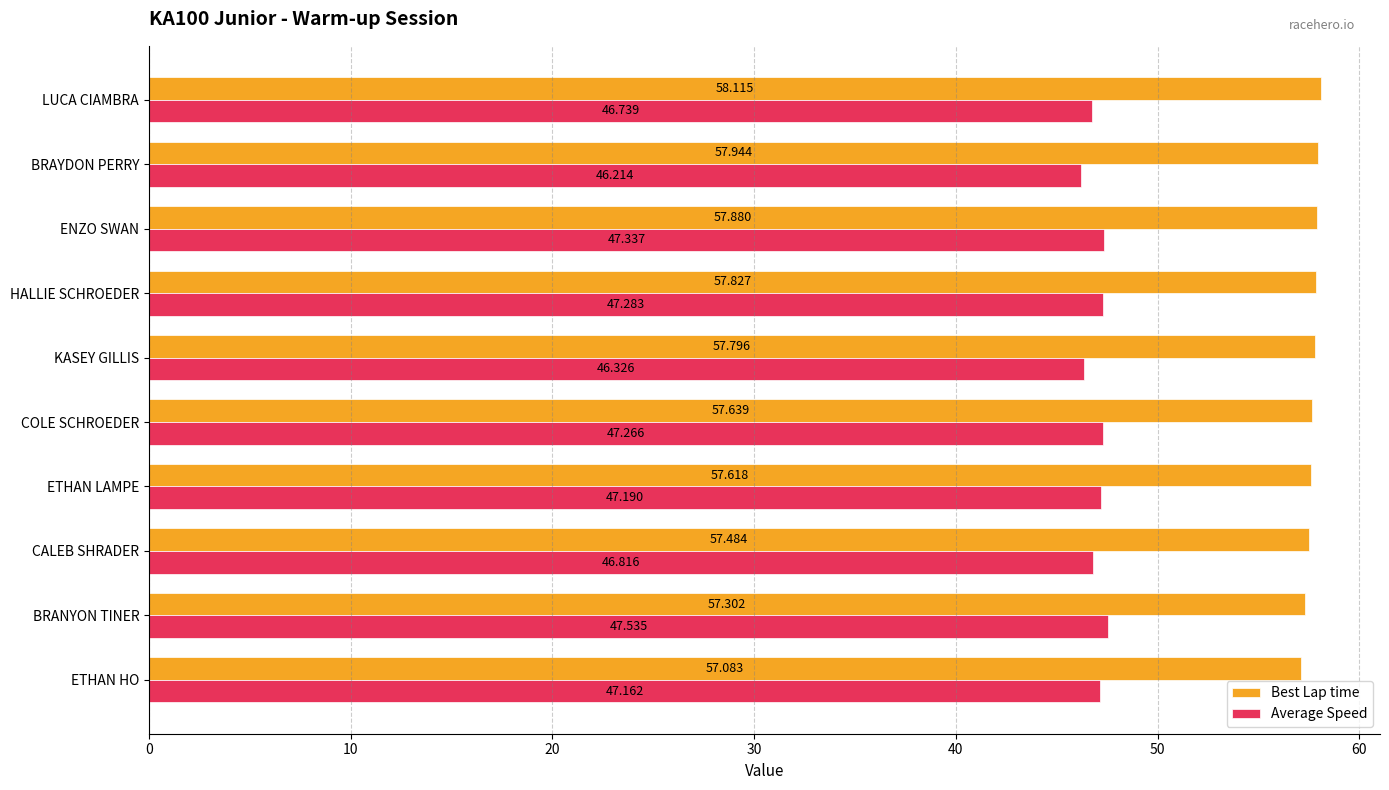

Rank the categories by Best Lap time value from lowest to highest.

ETHAN HO, BRANYON TINER, CALEB SHRADER, ETHAN LAMPE, COLE SCHROEDER, KASEY GILLIS, HALLIE SCHROEDER, ENZO SWAN, BRAYDON PERRY, LUCA CIAMBRA